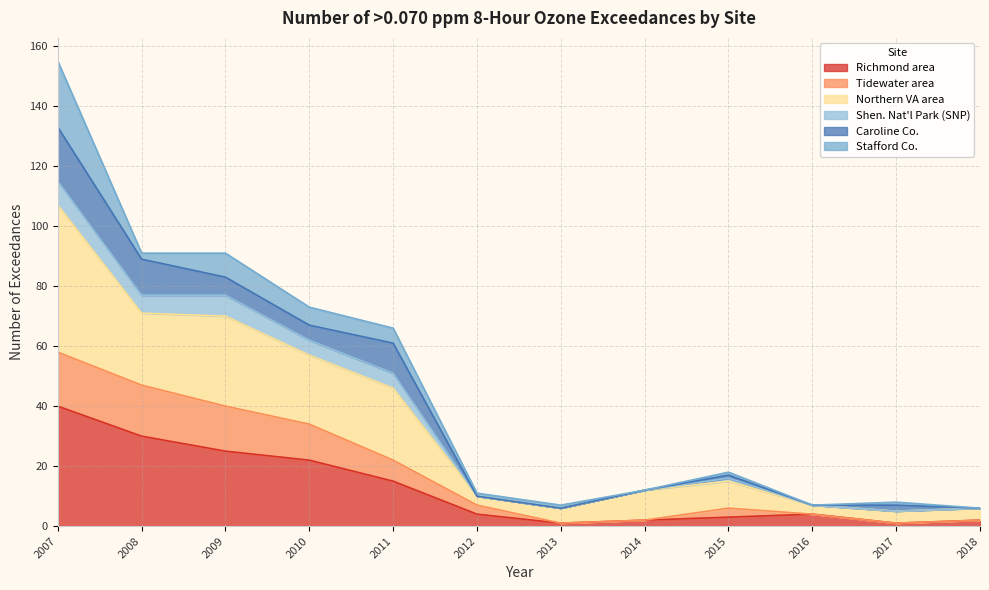

At which category is the sum across all series the highest?

2007